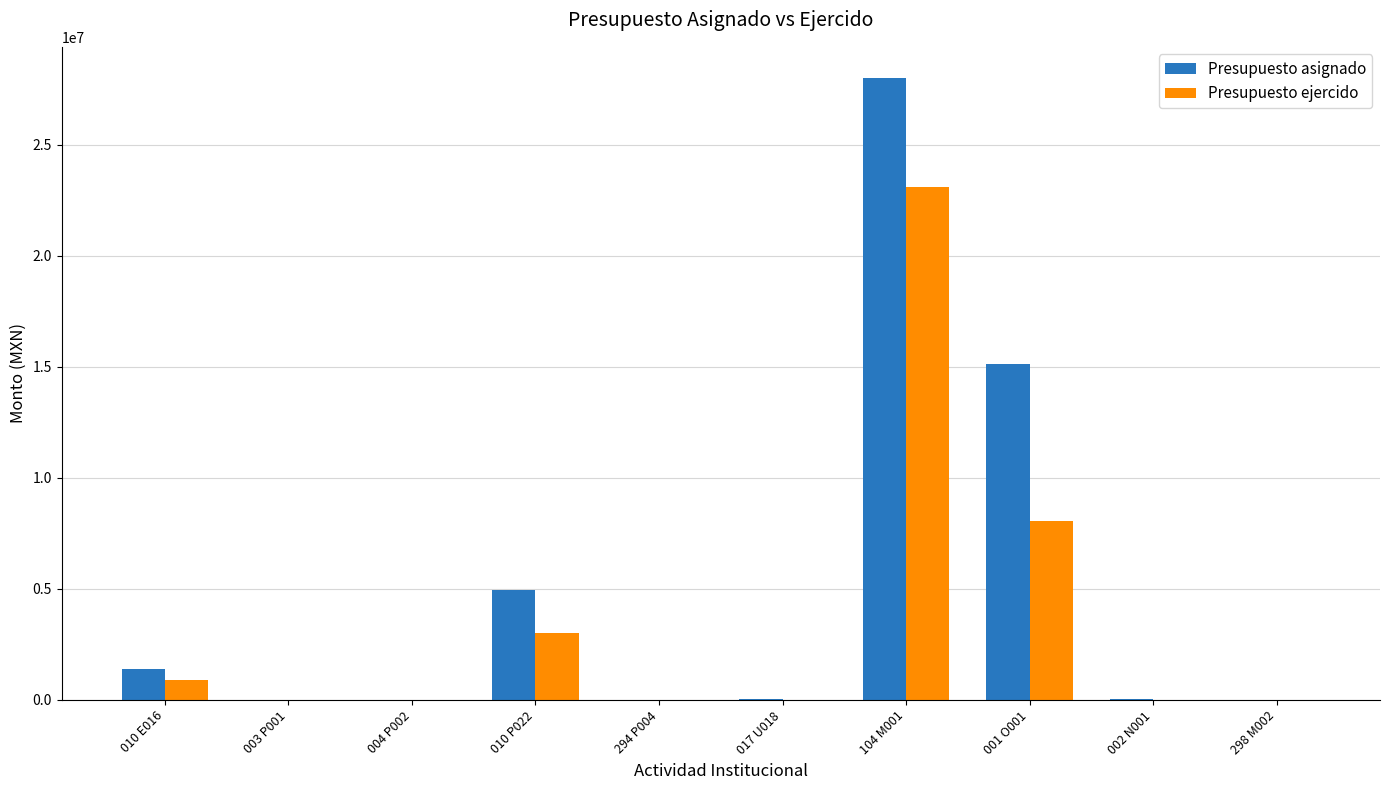

Between 004 P002 and 001 O001, which series saw the biggest shift?

Presupuesto asignado